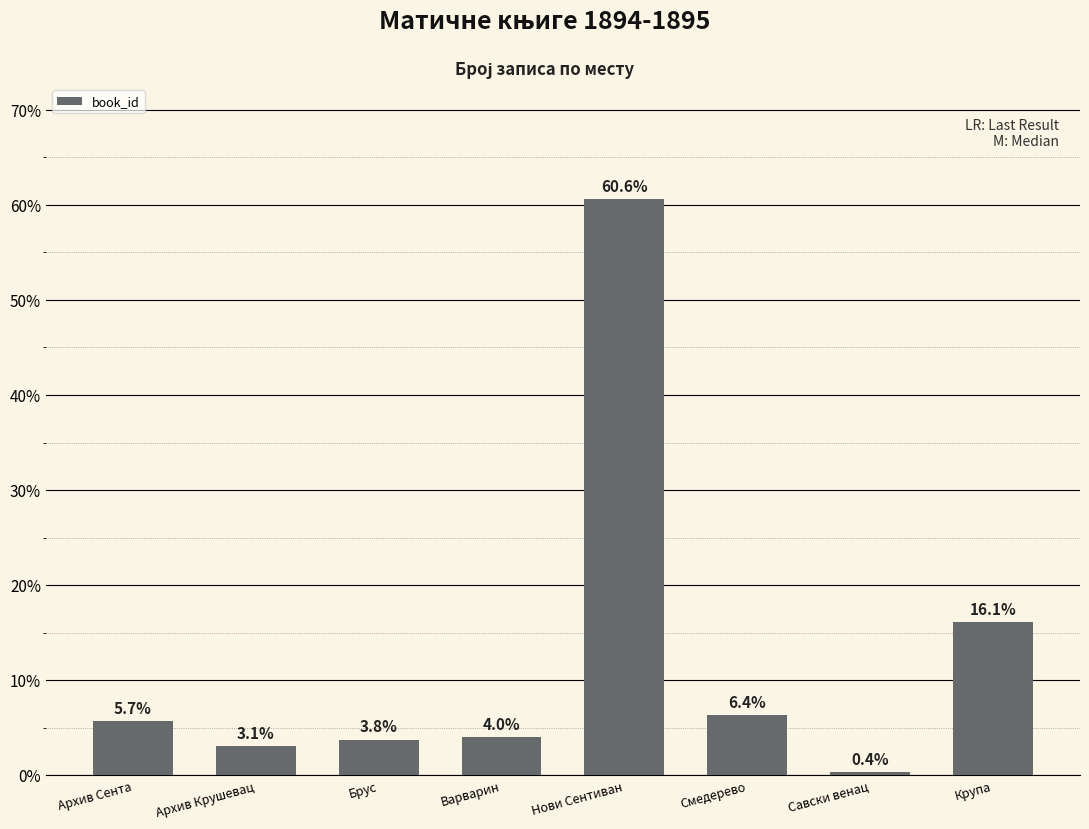

How many categories are shown in the chart?

8